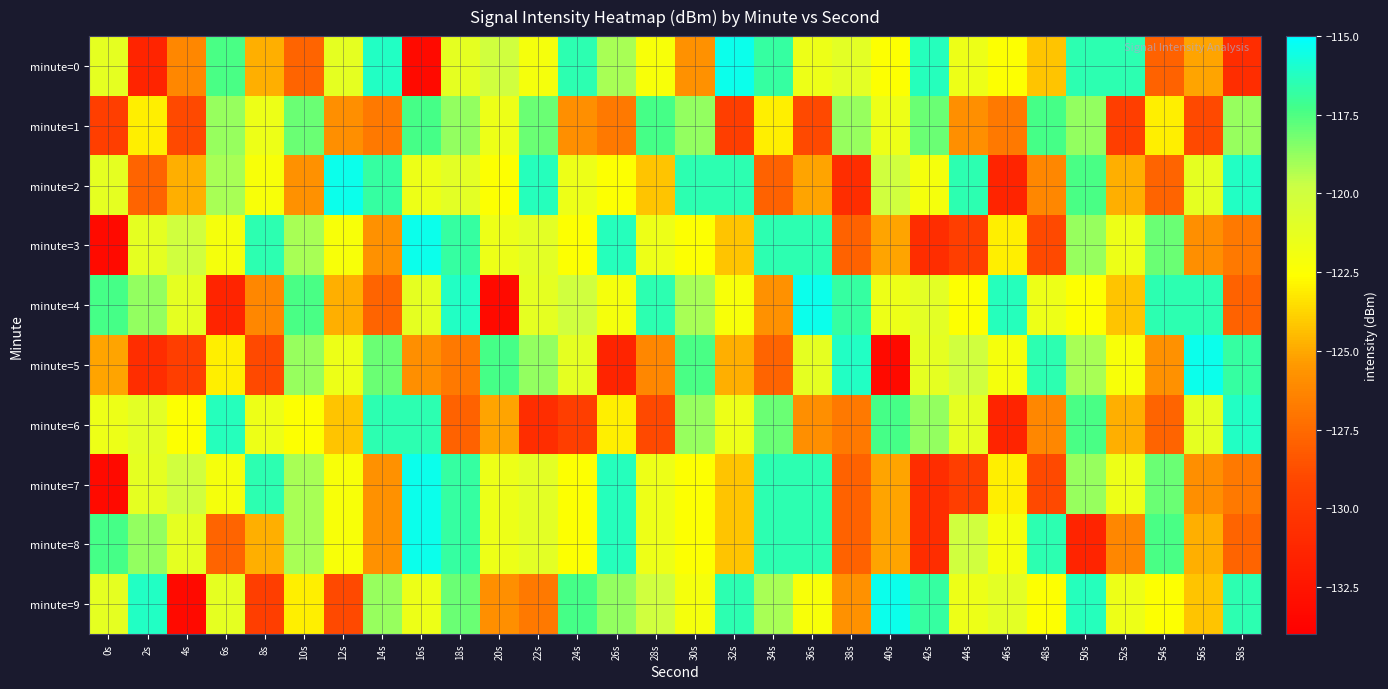

Reading left to right, list all the values displayed in this chart.

minute=0: 0s=-121.2	2s=-131.4	4s=-126.2	6s=-117.4	8s=-124.8	10s=-127.8	12s=-121.2	14s=-116.1	16s=-133.2	18s=-121.2	20s=-120.0	22s=-122.1	24s=-116.5	26s=-119.1	28s=-122.2	30s=-125.8	32s=-115.4	34s=-116.8	36s=-121.7	38s=-121.0	40s=-122.5	42s=-116.3	44s=-121.7	46s=-122.5	48s=-124.3	50s=-116.6	52s=-116.5	54s=-127.8	56s=-125.2	58s=-130.8
minute=1: 0s=-129.6	2s=-123.1	4s=-129.0	6s=-118.8	8s=-121.7	10s=-118.0	12s=-125.9	14s=-126.8	16s=-117.3	18s=-118.7	20s=-121.7	22s=-118.0	24s=-125.9	26s=-126.8	28s=-117.3	30s=-118.7	32s=-129.6	34s=-123.1	36s=-129.0	38s=-118.8	40s=-121.7	42s=-118.0	44s=-125.9	46s=-126.8	48s=-117.3	50s=-118.7	52s=-129.6	54s=-123.1	56s=-129.0	58s=-118.8
minute=2: 0s=-121.2	2s=-127.8	4s=-124.8	6s=-119.1	8s=-122.2	10s=-125.8	12s=-115.4	14s=-116.8	16s=-121.7	18s=-121.0	20s=-122.5	22s=-116.3	24s=-121.7	26s=-122.5	28s=-124.3	30s=-116.6	32s=-116.5	34s=-127.8	36s=-125.2	38s=-130.8	40s=-120.0	42s=-122.1	44s=-116.5	46s=-131.4	48s=-126.2	50s=-117.4	52s=-124.8	54s=-127.8	56s=-121.2	58s=-116.1
minute=3: 0s=-133.2	2s=-121.2	4s=-120.0	6s=-122.1	8s=-116.5	10s=-119.1	12s=-122.2	14s=-125.8	16s=-115.4	18s=-116.8	20s=-121.7	22s=-121.0	24s=-122.5	26s=-116.3	28s=-121.7	30s=-122.5	32s=-124.3	34s=-116.6	36s=-116.5	38s=-127.8	40s=-125.2	42s=-130.8	44s=-129.6	46s=-123.1	48s=-129.0	50s=-118.8	52s=-121.7	54s=-118.0	56s=-125.9	58s=-126.8
minute=4: 0s=-117.3	2s=-118.7	4s=-121.2	6s=-131.4	8s=-126.2	10s=-117.4	12s=-124.8	14s=-127.8	16s=-121.2	18s=-116.1	20s=-133.2	22s=-121.2	24s=-120.0	26s=-122.1	28s=-116.5	30s=-119.1	32s=-122.2	34s=-125.8	36s=-115.4	38s=-116.8	40s=-121.7	42s=-121.0	44s=-122.5	46s=-116.3	48s=-121.7	50s=-122.5	52s=-124.3	54s=-116.6	56s=-116.5	58s=-127.8
minute=5: 0s=-125.2	2s=-130.8	4s=-129.6	6s=-123.1	8s=-129.0	10s=-118.8	12s=-121.7	14s=-118.0	16s=-125.9	18s=-126.8	20s=-117.3	22s=-118.7	24s=-121.2	26s=-131.4	28s=-126.2	30s=-117.4	32s=-124.8	34s=-127.8	36s=-121.2	38s=-116.1	40s=-133.2	42s=-121.2	44s=-120.0	46s=-122.1	48s=-116.5	50s=-119.1	52s=-122.2	54s=-125.8	56s=-115.4	58s=-116.8
minute=6: 0s=-121.7	2s=-121.0	4s=-122.5	6s=-116.3	8s=-121.7	10s=-122.5	12s=-124.3	14s=-116.6	16s=-116.5	18s=-127.8	20s=-125.2	22s=-130.8	24s=-129.6	26s=-123.1	28s=-129.0	30s=-118.8	32s=-121.7	34s=-118.0	36s=-125.9	38s=-126.8	40s=-117.3	42s=-118.7	44s=-121.2	46s=-131.4	48s=-126.2	50s=-117.4	52s=-124.8	54s=-127.8	56s=-121.2	58s=-116.1
minute=7: 0s=-133.2	2s=-121.2	4s=-120.0	6s=-122.1	8s=-116.5	10s=-119.1	12s=-122.2	14s=-125.8	16s=-115.4	18s=-116.8	20s=-121.7	22s=-121.0	24s=-122.5	26s=-116.3	28s=-121.7	30s=-122.5	32s=-124.3	34s=-116.6	36s=-116.5	38s=-127.8	40s=-125.2	42s=-130.8	44s=-129.6	46s=-123.1	48s=-129.0	50s=-118.8	52s=-121.7	54s=-118.0	56s=-125.9	58s=-126.8
minute=8: 0s=-117.3	2s=-118.7	4s=-121.2	6s=-127.8	8s=-124.8	10s=-119.1	12s=-122.2	14s=-125.8	16s=-115.4	18s=-116.8	20s=-121.7	22s=-121.0	24s=-122.5	26s=-116.3	28s=-121.7	30s=-122.5	32s=-124.3	34s=-116.6	36s=-116.5	38s=-127.8	40s=-125.2	42s=-130.8	44s=-120.0	46s=-122.1	48s=-116.5	50s=-131.4	52s=-126.2	54s=-117.4	56s=-124.8	58s=-127.8
minute=9: 0s=-121.2	2s=-116.1	4s=-133.2	6s=-121.2	8s=-129.6	10s=-123.1	12s=-129.0	14s=-118.8	16s=-121.7	18s=-118.0	20s=-125.9	22s=-126.8	24s=-117.3	26s=-118.7	28s=-120.0	30s=-122.1	32s=-116.5	34s=-119.1	36s=-122.2	38s=-125.8	40s=-115.4	42s=-116.8	44s=-121.7	46s=-121.0	48s=-122.5	50s=-116.3	52s=-121.7	54s=-122.5	56s=-124.3	58s=-116.6